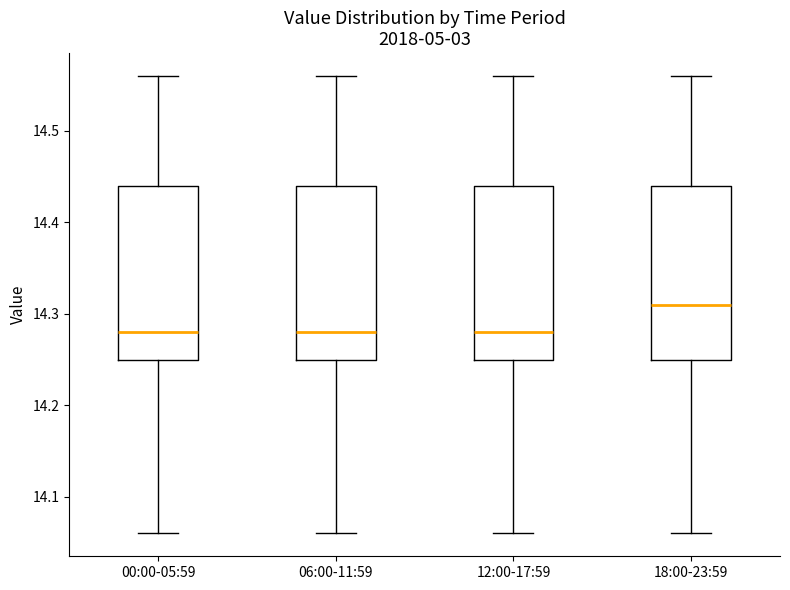

Reading left to right, transcribe this box plot: for each box, give where its median line is, the range the box spans, and where its two whiskers end, as read against the y-axis. The values are not printed on the chart, so give them approximately, as read against the axis.

00:00-05:59: median 14.28, box 14.25 to 14.44, whiskers 14.06 to 14.56
06:00-11:59: median 14.28, box 14.25 to 14.44, whiskers 14.06 to 14.56
12:00-17:59: median 14.28, box 14.25 to 14.44, whiskers 14.06 to 14.56
18:00-23:59: median 14.31, box 14.25 to 14.44, whiskers 14.06 to 14.56